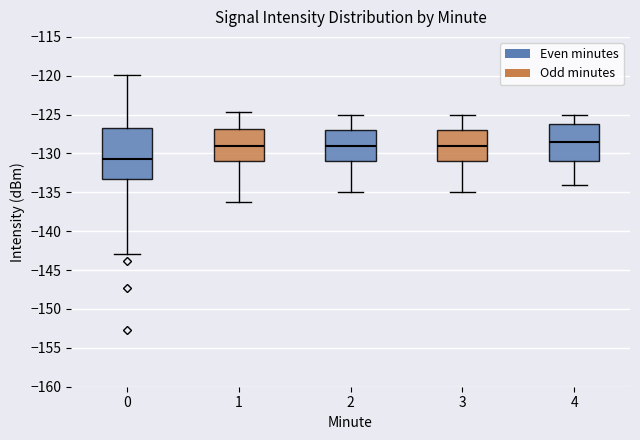

Reading left to right, transcribe this box plot: for each box, give where its median line is, the range the box spans, and where its two whiskers end, as read against the y-axis. The values are not printed on the chart, so give them approximately, as read against the axis.

0: median -131.0, box -133.5 to -126.5, whiskers -143.0 to -120.0
1: median -129.0, box -131.0 to -127.0, whiskers -136.0 to -124.5
2: median -129.0, box -131.0 to -127.0, whiskers -135.0 to -125.0
3: median -129.0, box -131.0 to -127.0, whiskers -135.0 to -125.0
4: median -128.5, box -131.0 to -126.0, whiskers -134.0 to -125.0